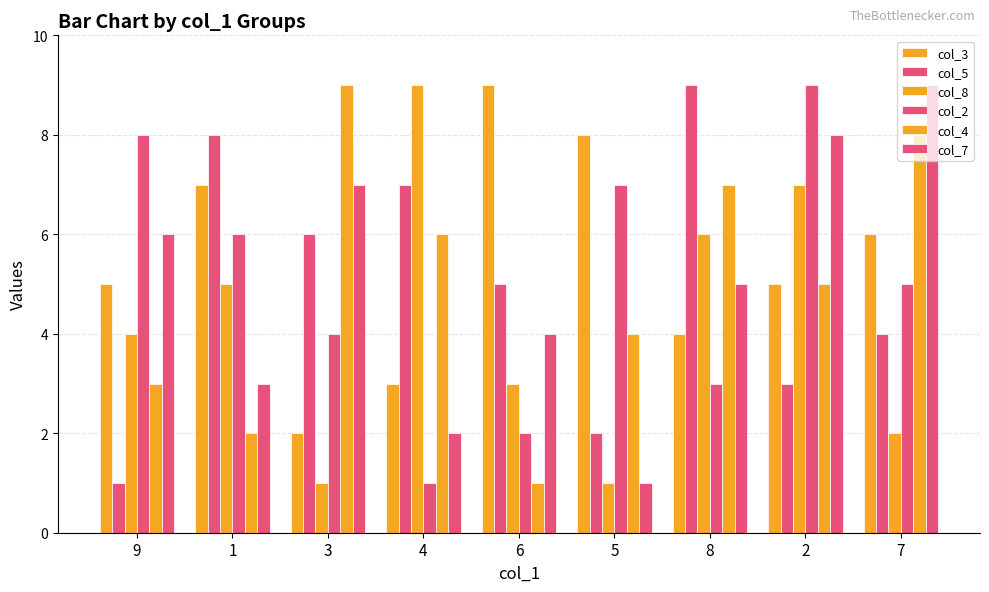

Which category has the highest value in the col_2 series?

2